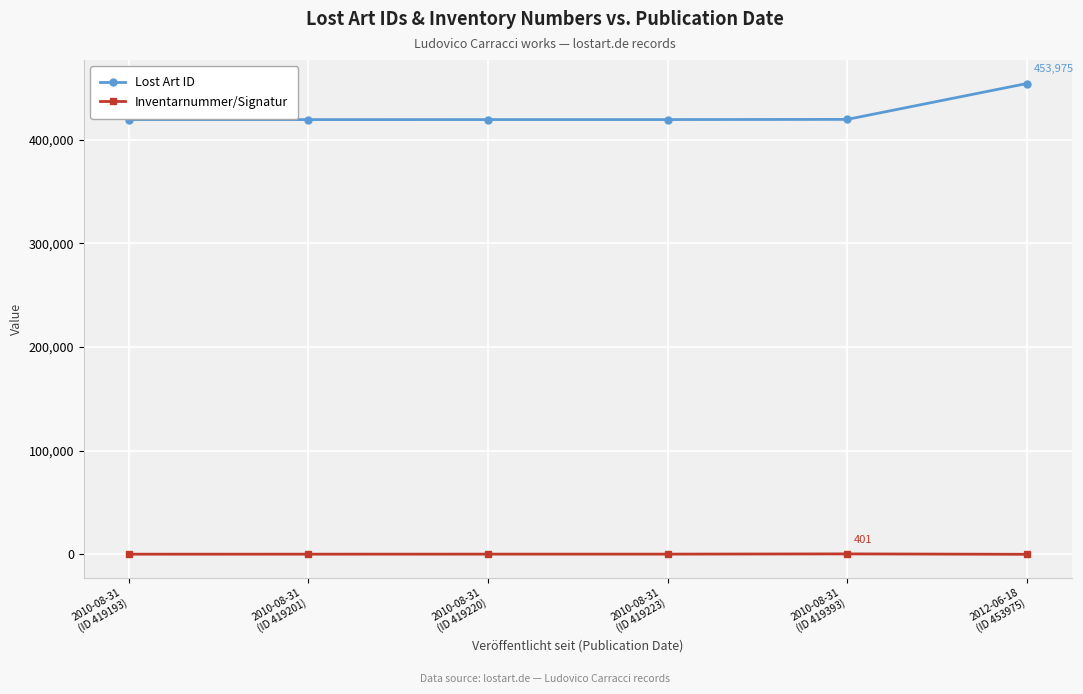

At how many categories does at least one series exceed 93760?

6